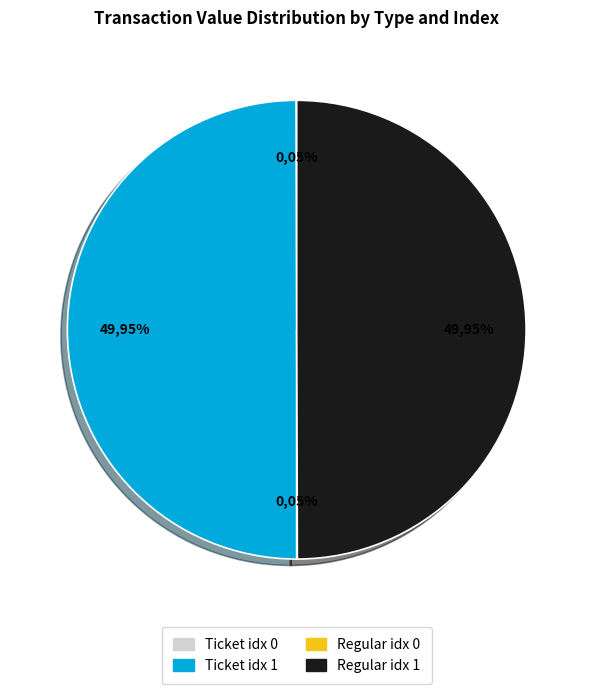

Combined, what portion of the pie is Ticket / index 1 and Regular / index 0?

50.0%